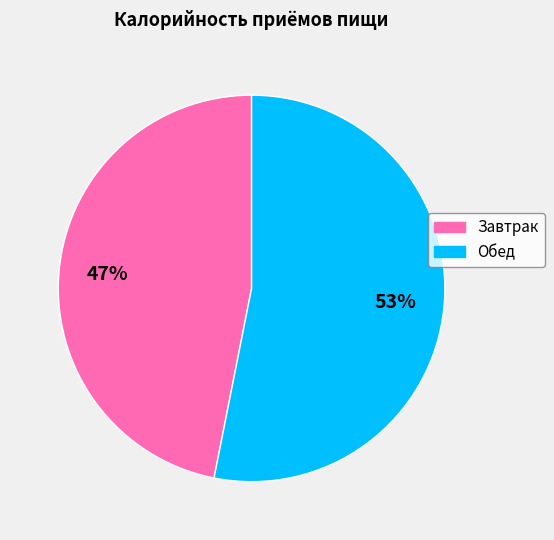

Which has a higher value, Обед or Завтрак?

Обед